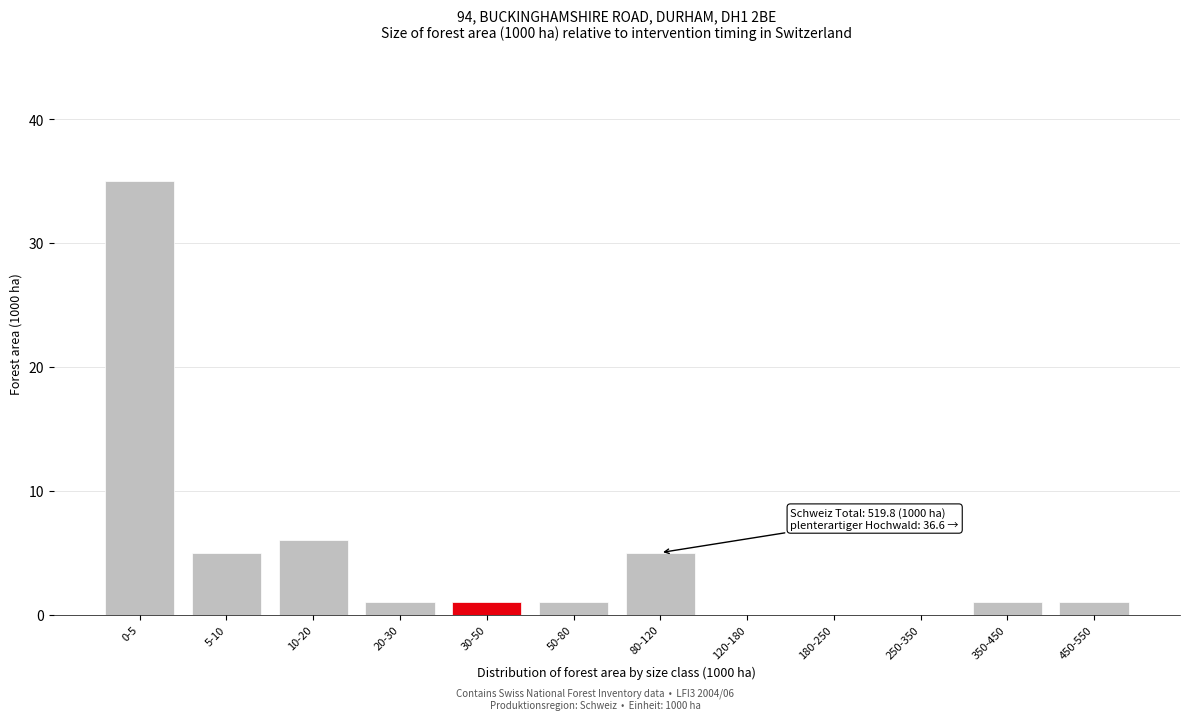

Reading left to right, what are all the values shown in this chart?

0-5=35	5-10=5	10-20=6	20-30=1	30-50=1	50-80=1	80-120=5	120-180=0	180-250=0	250-350=0	350-450=1	450-550=1